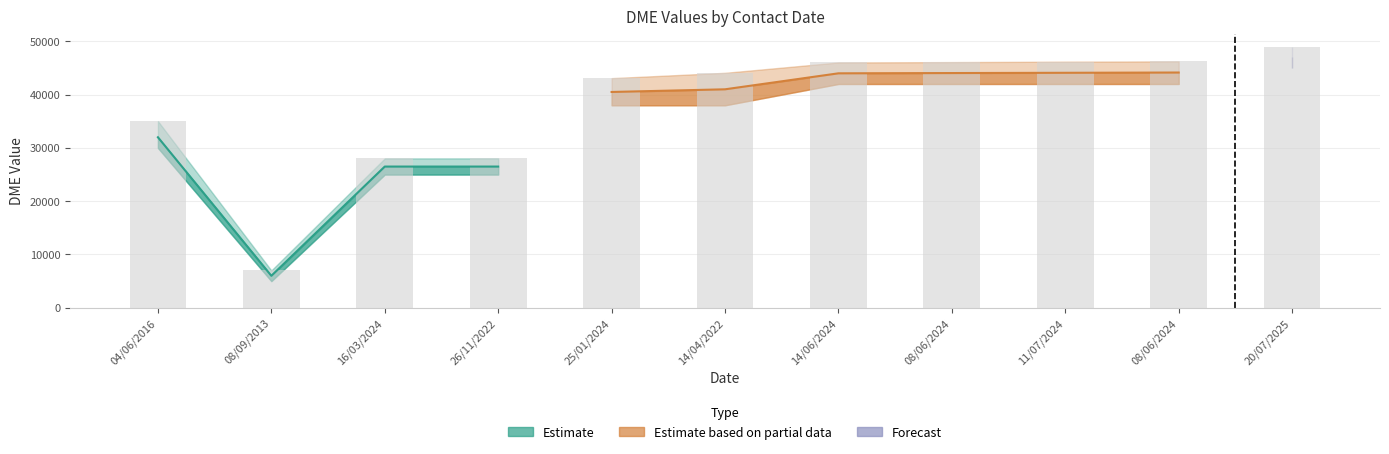

How many data points are less than 44093?

5